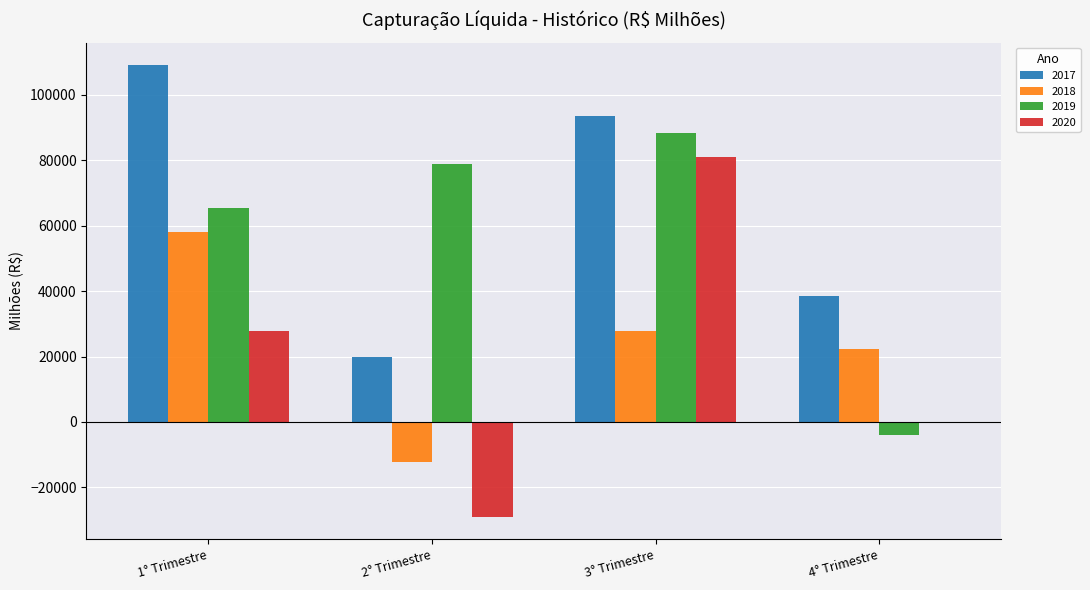

Which series has the largest total across all categories?

2017